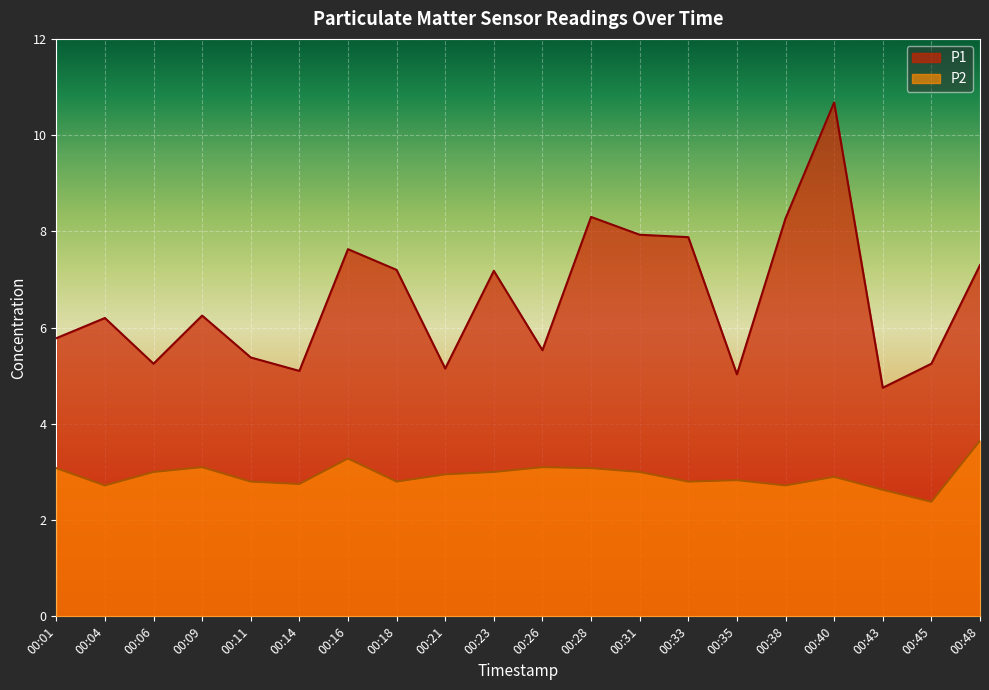

The P1 series shows 10.7 at 00:40. True or false?

True